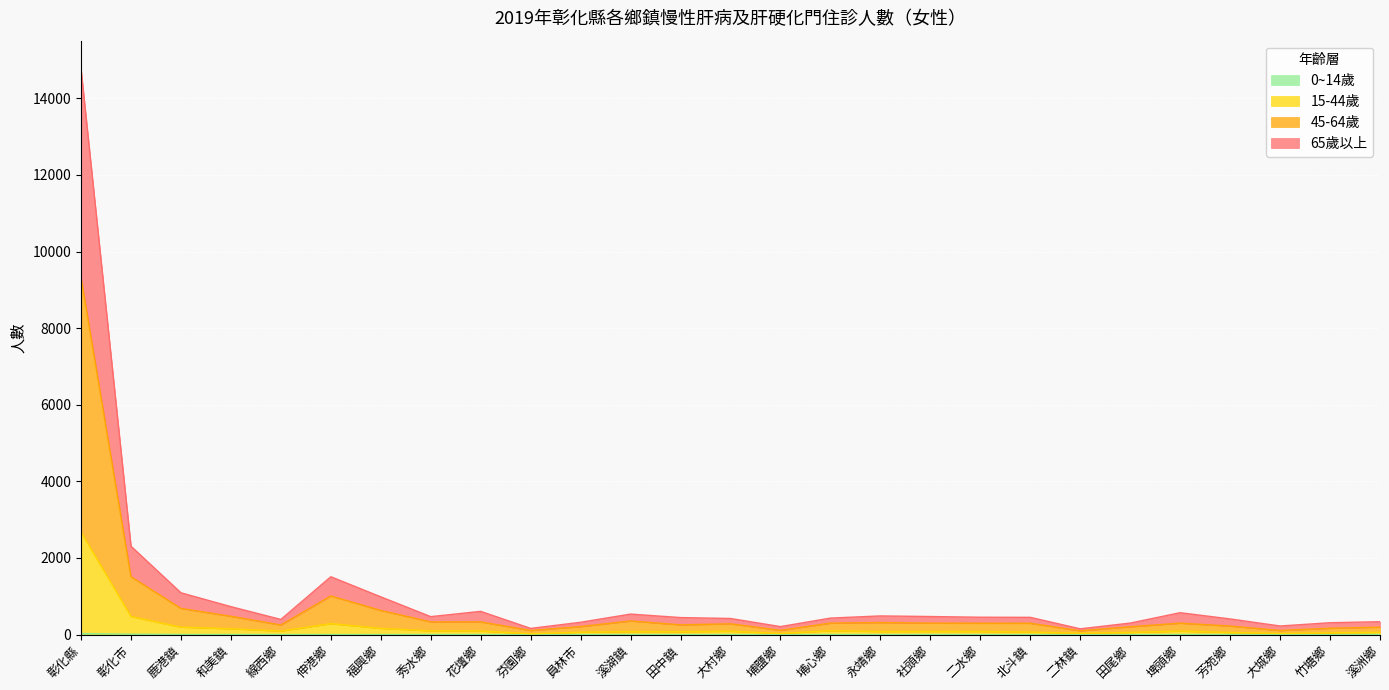

The value of 0~14歲 at 和美鎮 is 1. True or false?

False